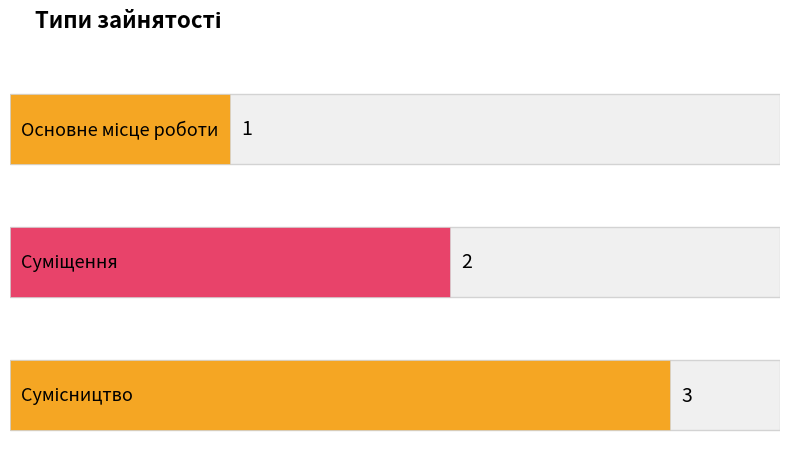

What is the approximate value at Основне місце роботи?

1